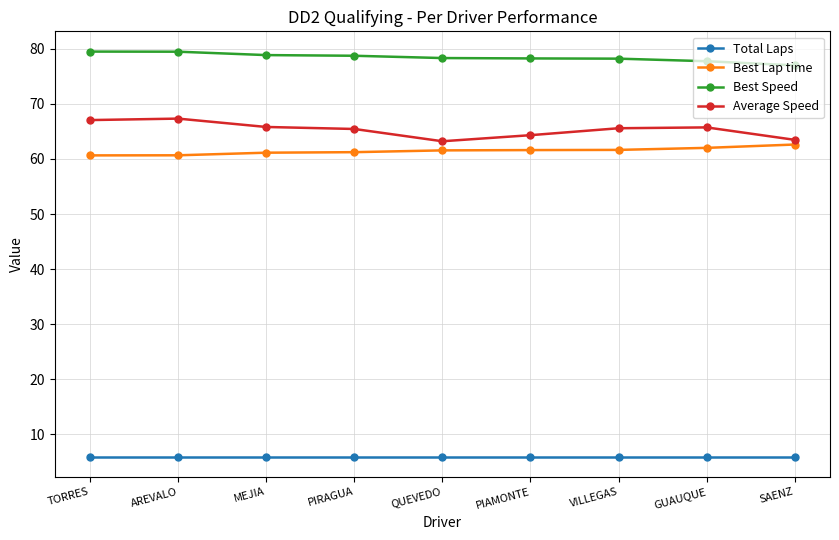

What is the highest value of the Best Speed series?

79.5